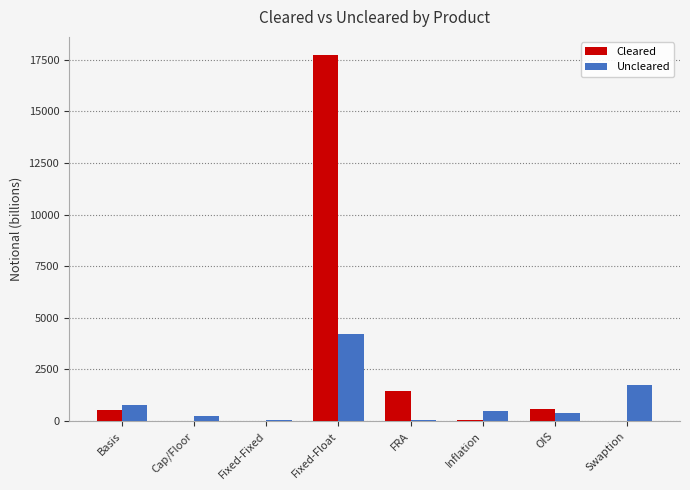

What is the maximum value for Cleared?

17725